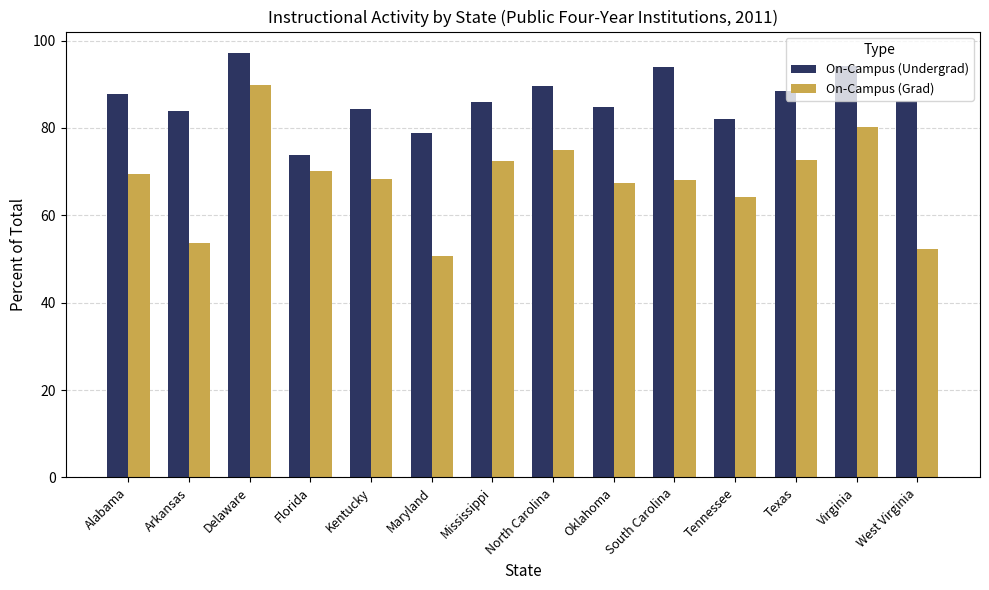

What is the spread (max minus min) of values at Oklahoma?

17.4